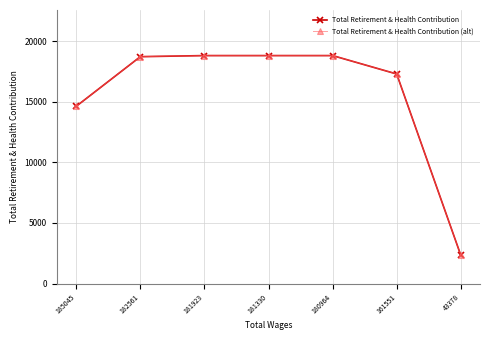

Is the value of Total Retirement & Health Contribution at 43378 greater than the value of Total Retirement & Health Contribution (alt) at 161551?

No